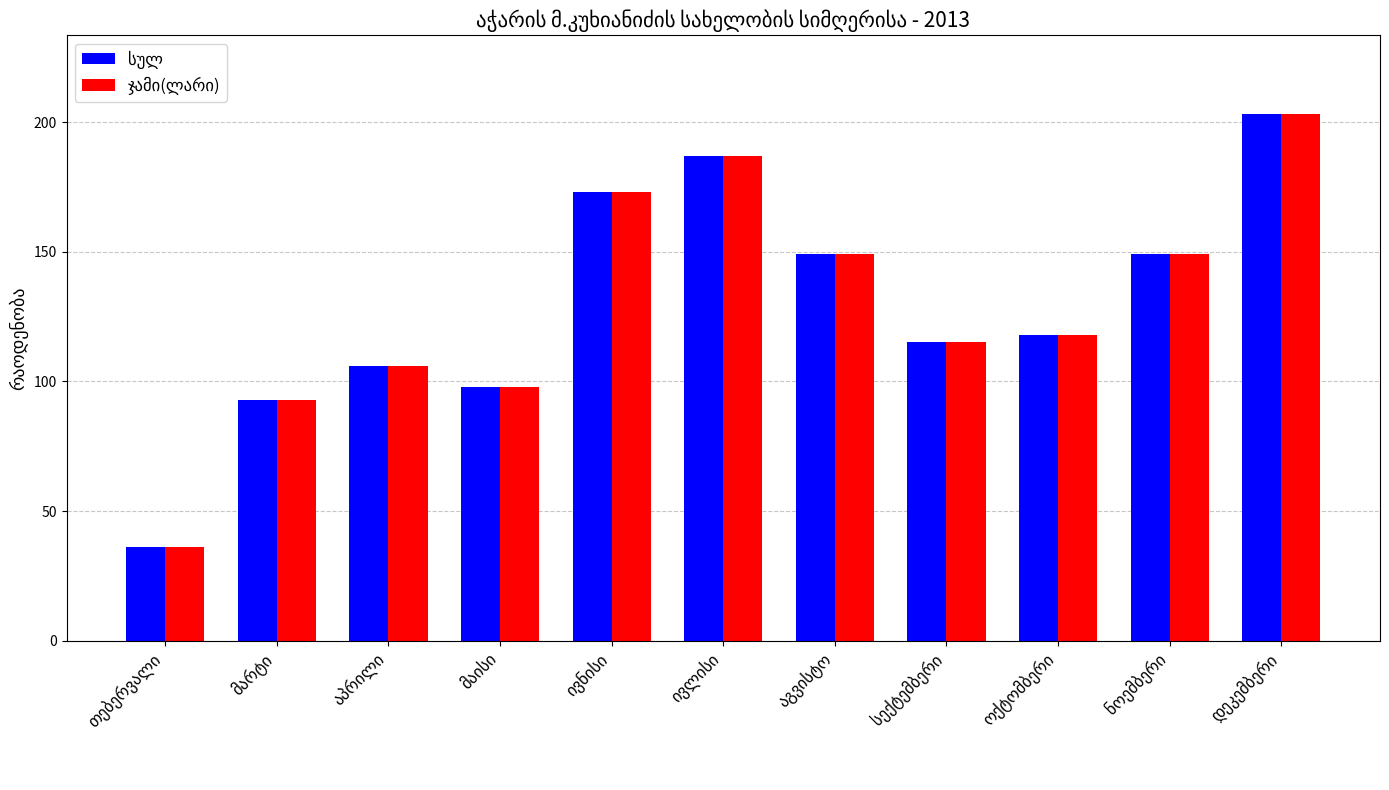

At how many categories does at least one series exceed 159?

3